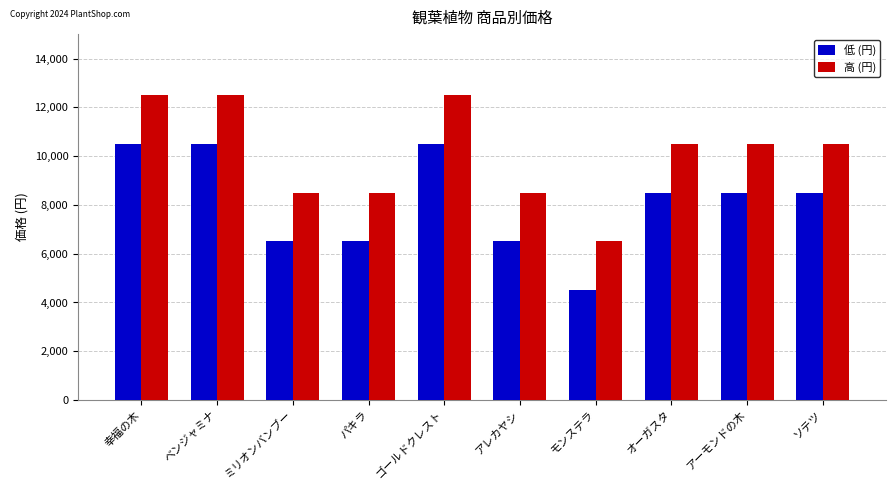

Which label corresponds to the smallest value in the chart?

モンステラ